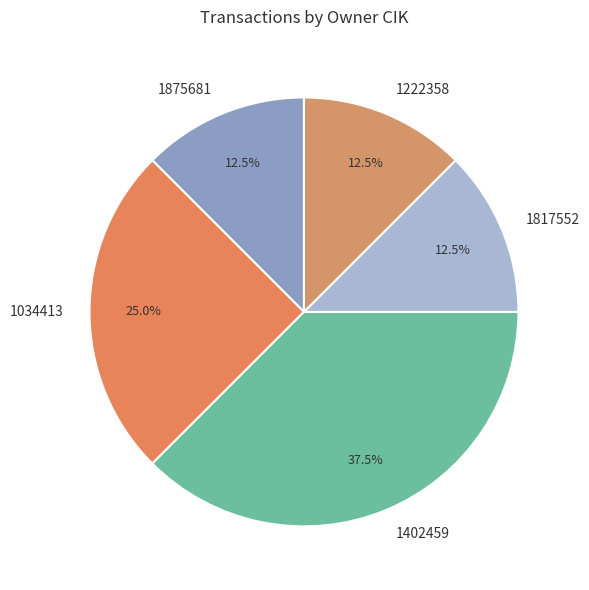

Is it true that 1034413 is 32% of the pie?

False